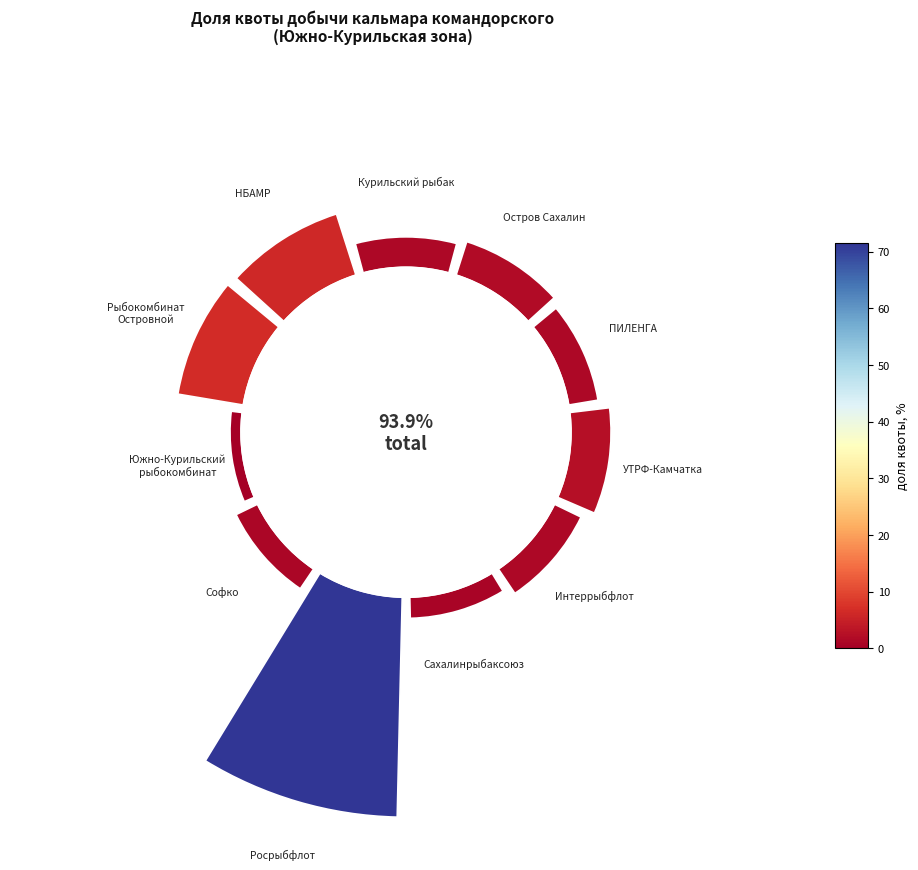

Which slice is the smallest?

270°